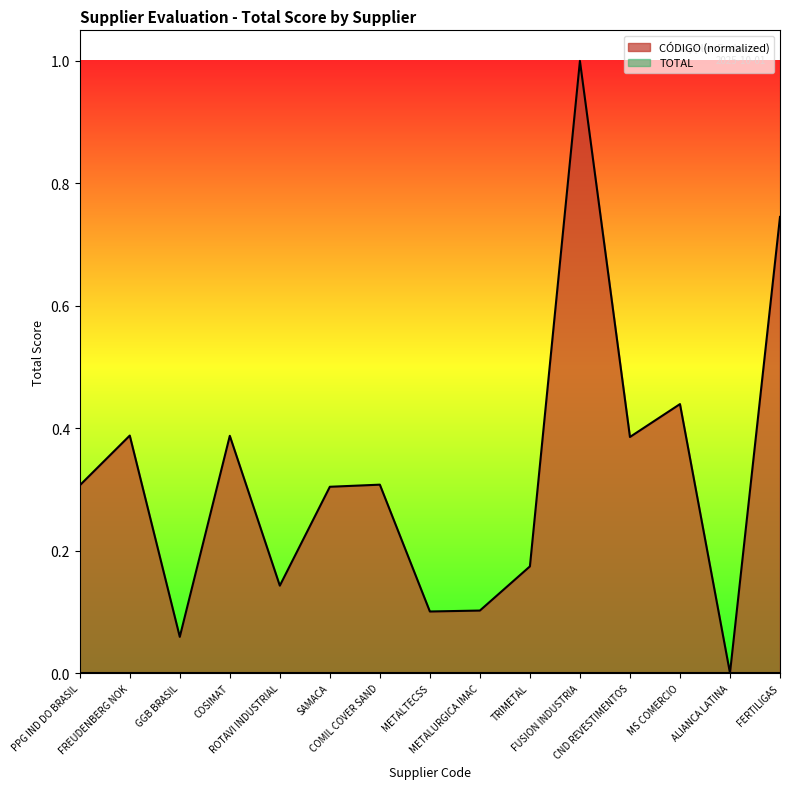

Reading left to right, list all the values displayed in this chart.

0.3	0.4	0.1	0.4	0.1	0.3	0.3	0.1	0.1	0.2	1.0	0.4	0.4	0.0	0.7